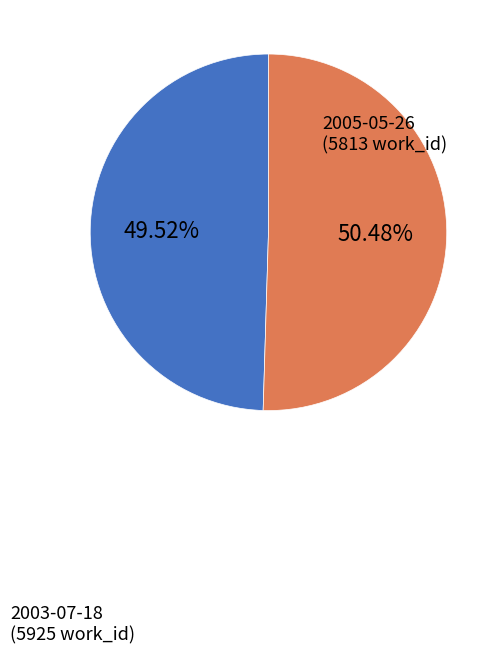

Count the number of slices in the pie.

2